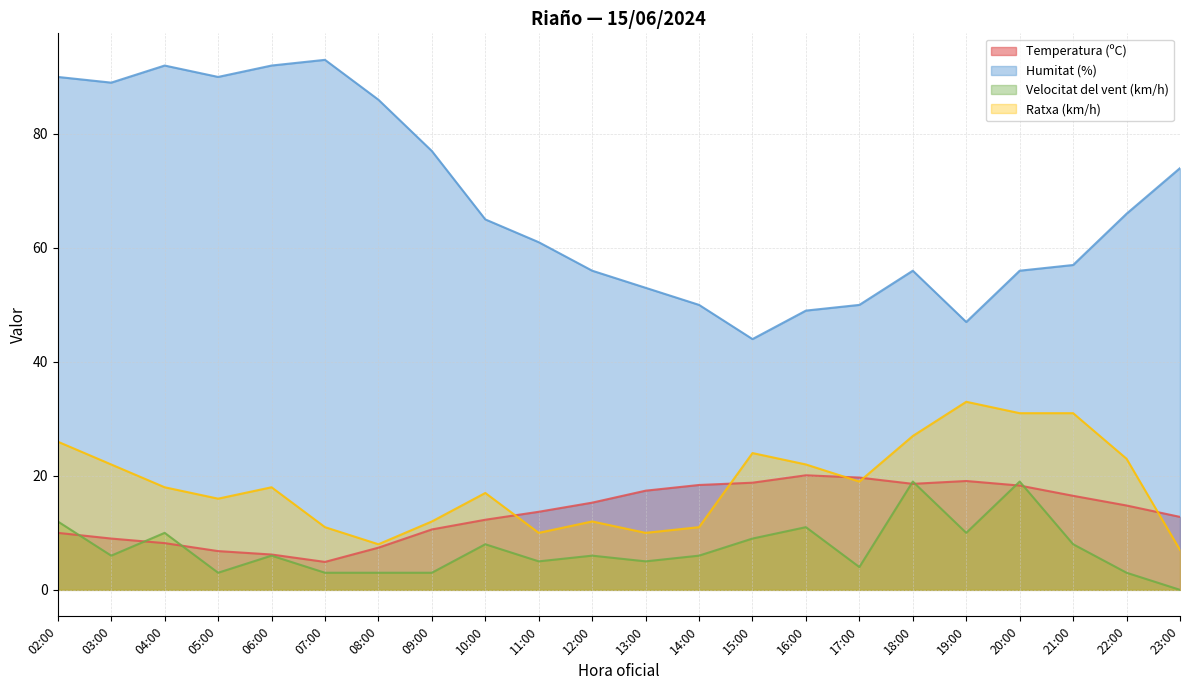

What is the total value across all series at 06:00?

122.2